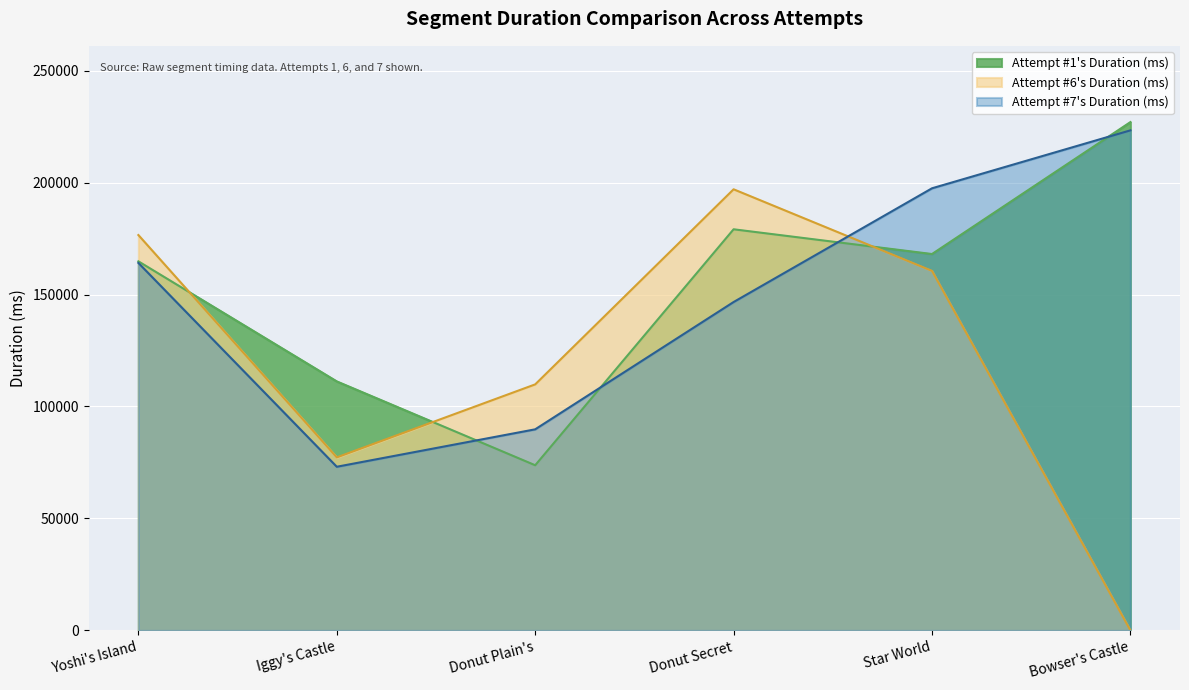

At which category does Attempt #1's Duration (ms) reach its first local valley?

Donut Plain's